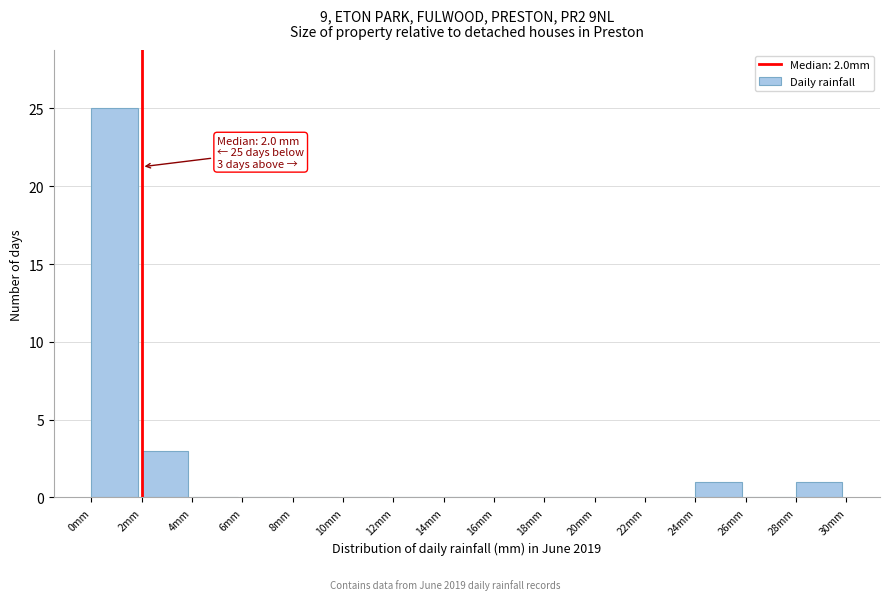

Over which range of the x-axis is the bar tallest?

0 to 2